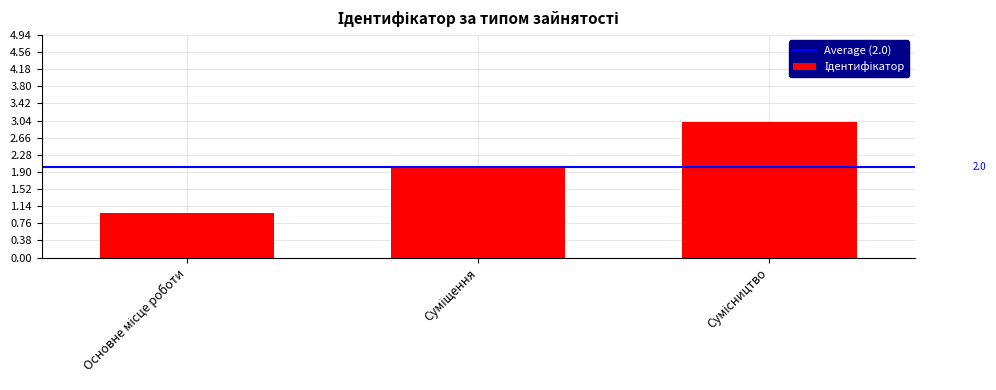

What is the greatest value displayed?

3